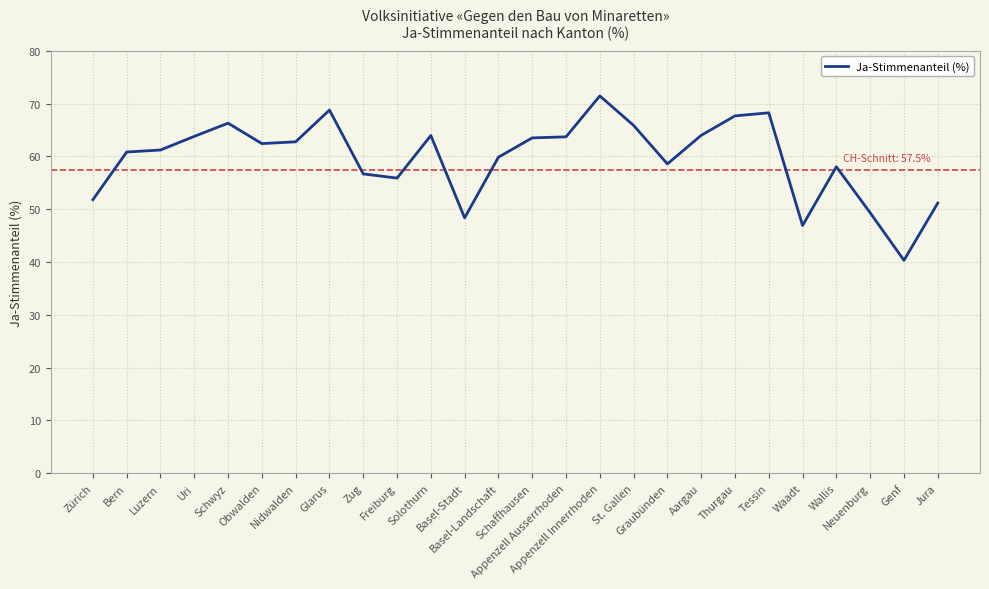

At which label is the value closest to 55?

Freiburg